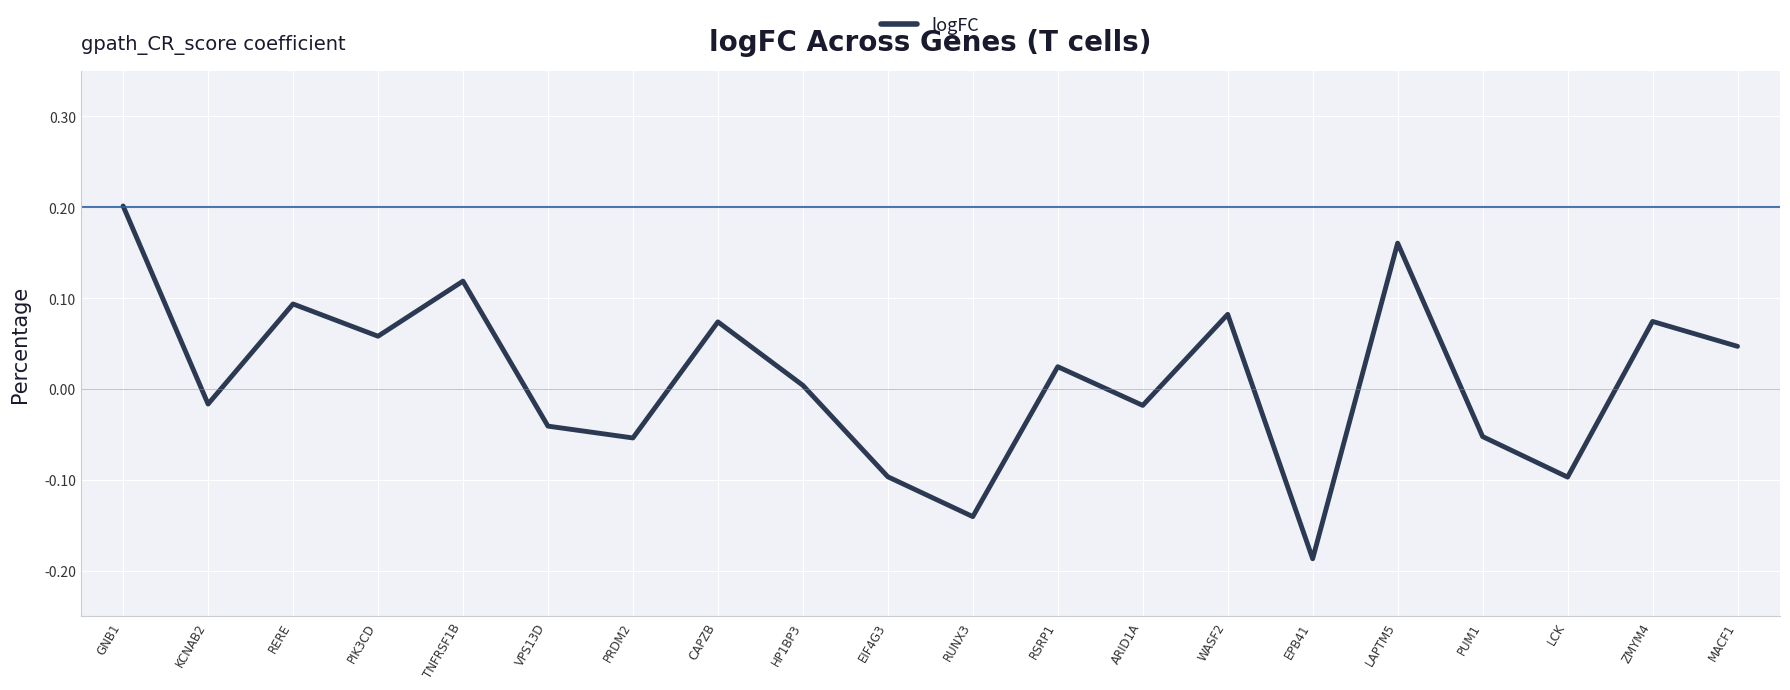

Which label corresponds to the smallest value in the chart?

EPB41